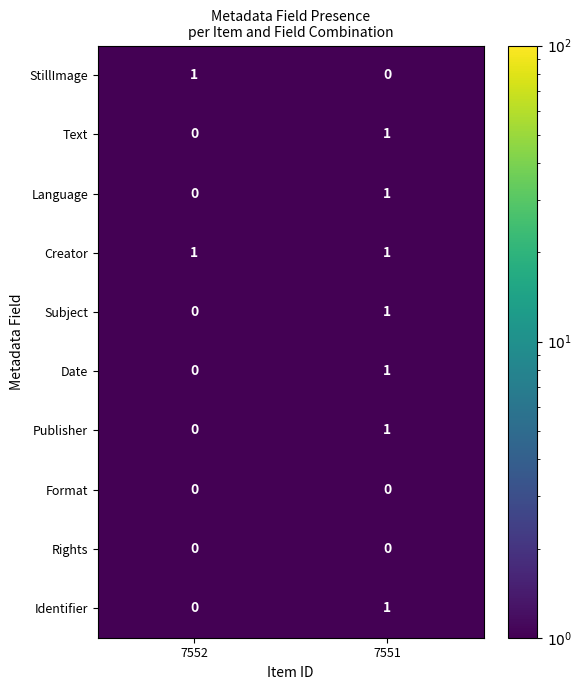

At which label is Text closest to 0?

7552